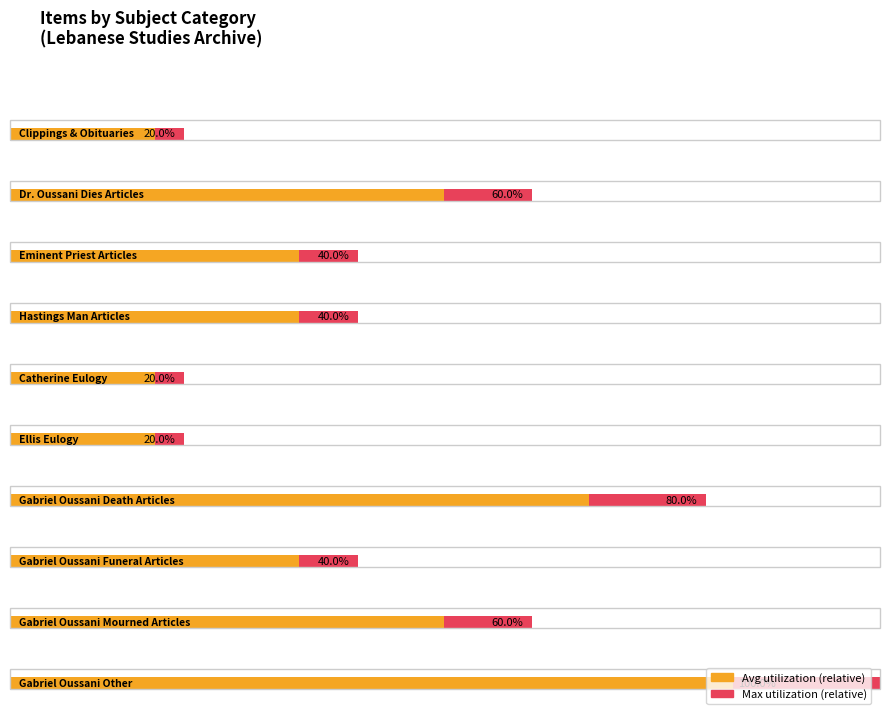

True or false: the data shows 2 at Obituaries.

False